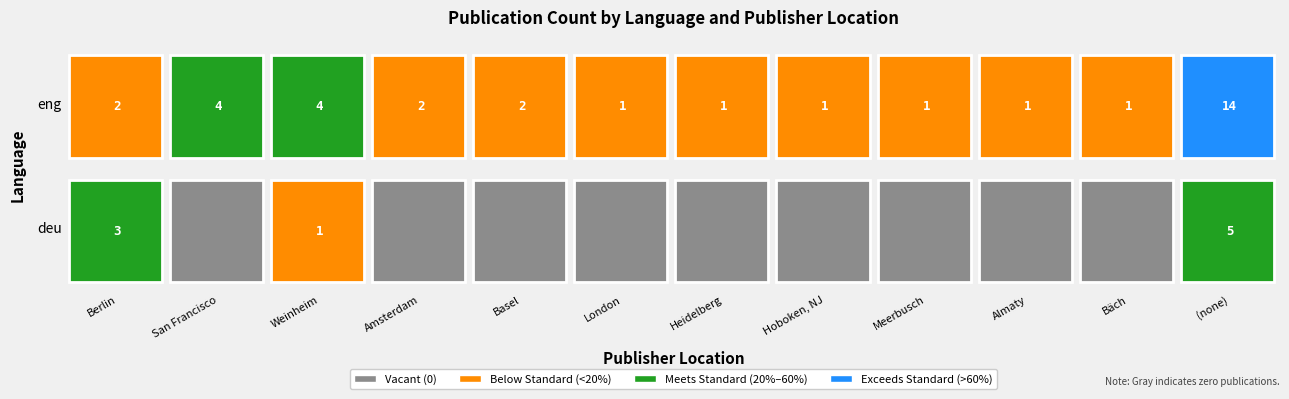

List the labels in order of San Francisco value, largest first.

eng, deu